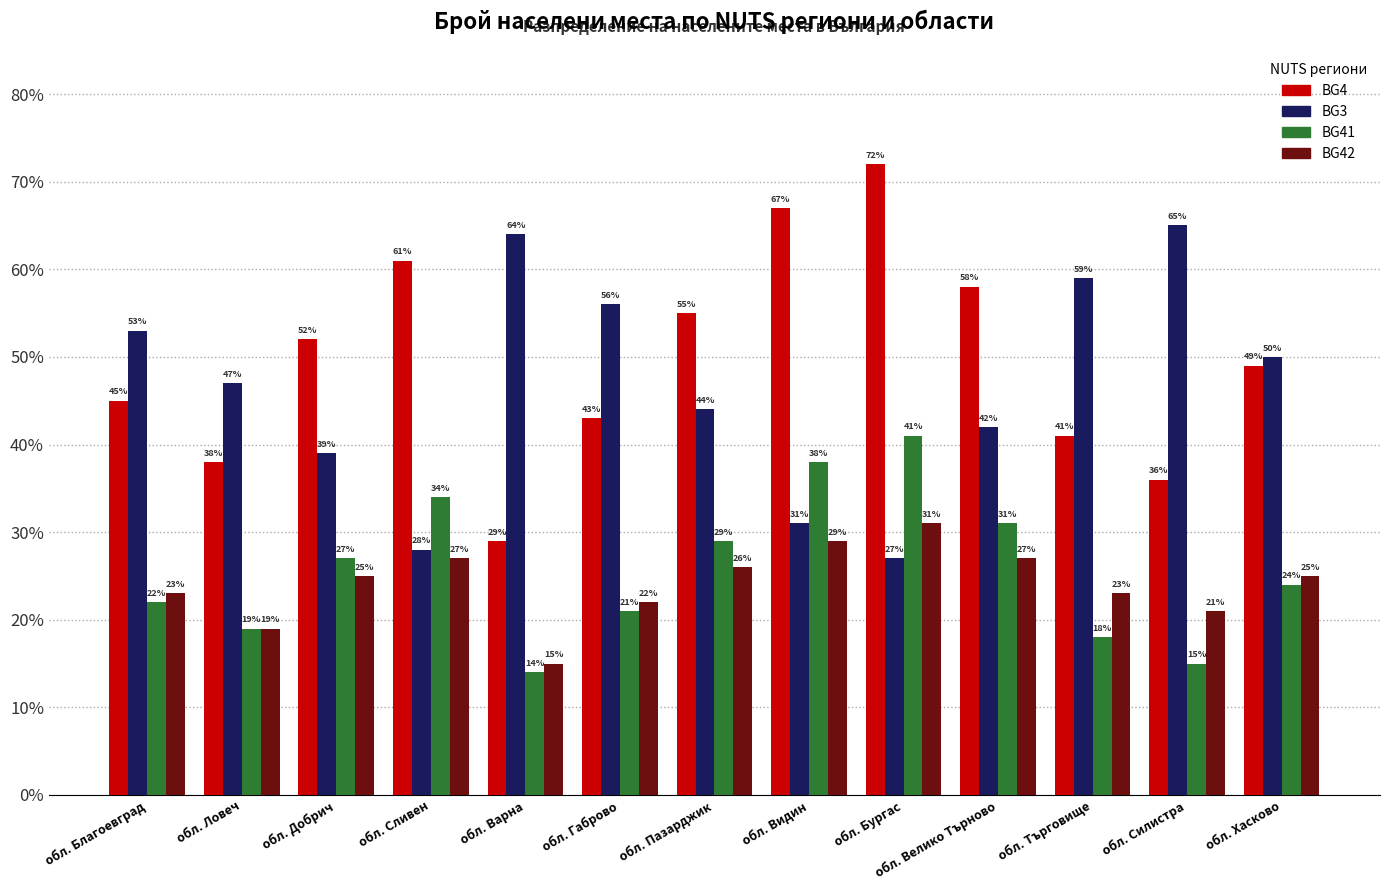

Which series changed the most between обл. Бургас and обл. Силистра?

BG3